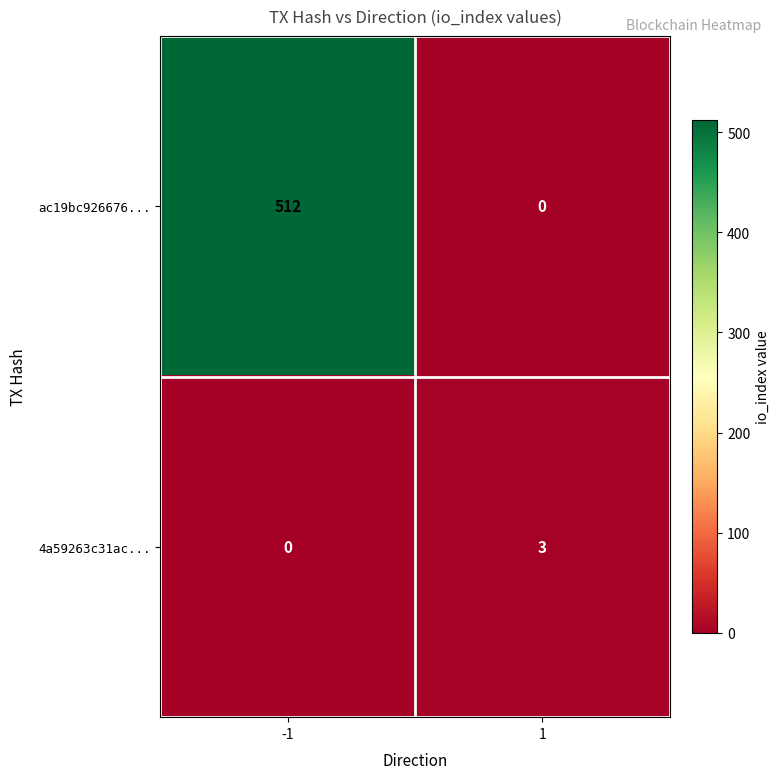

Rank the series by their average value, from lowest to highest.

4a59263c31ac..., ac19bc926676...